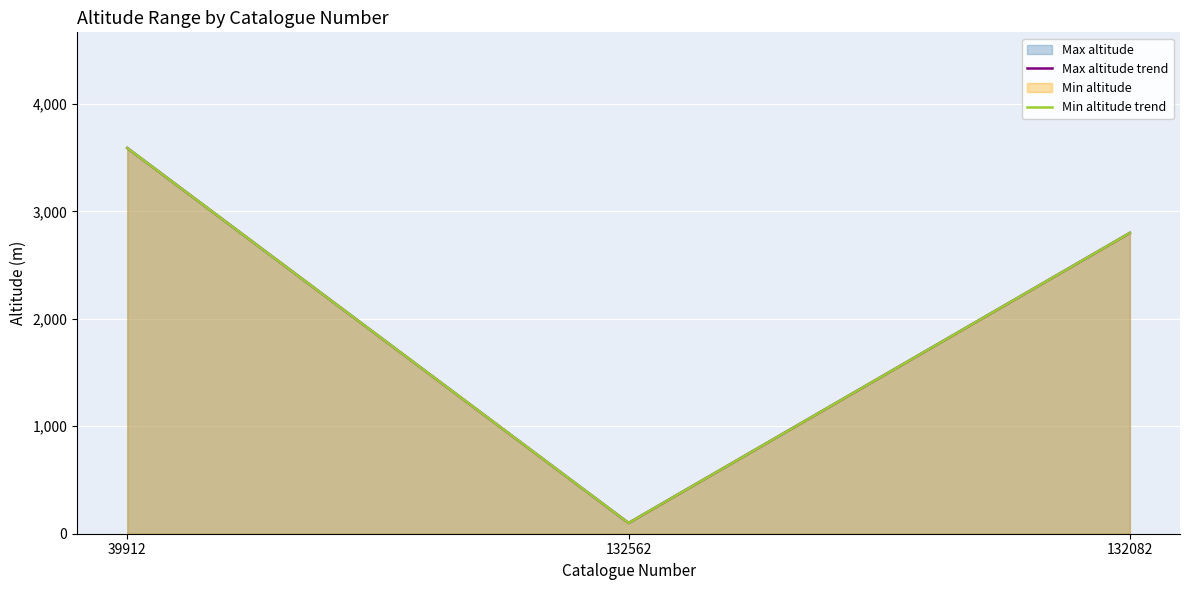

How many values in the Max altitude trend series are below 2800?

1